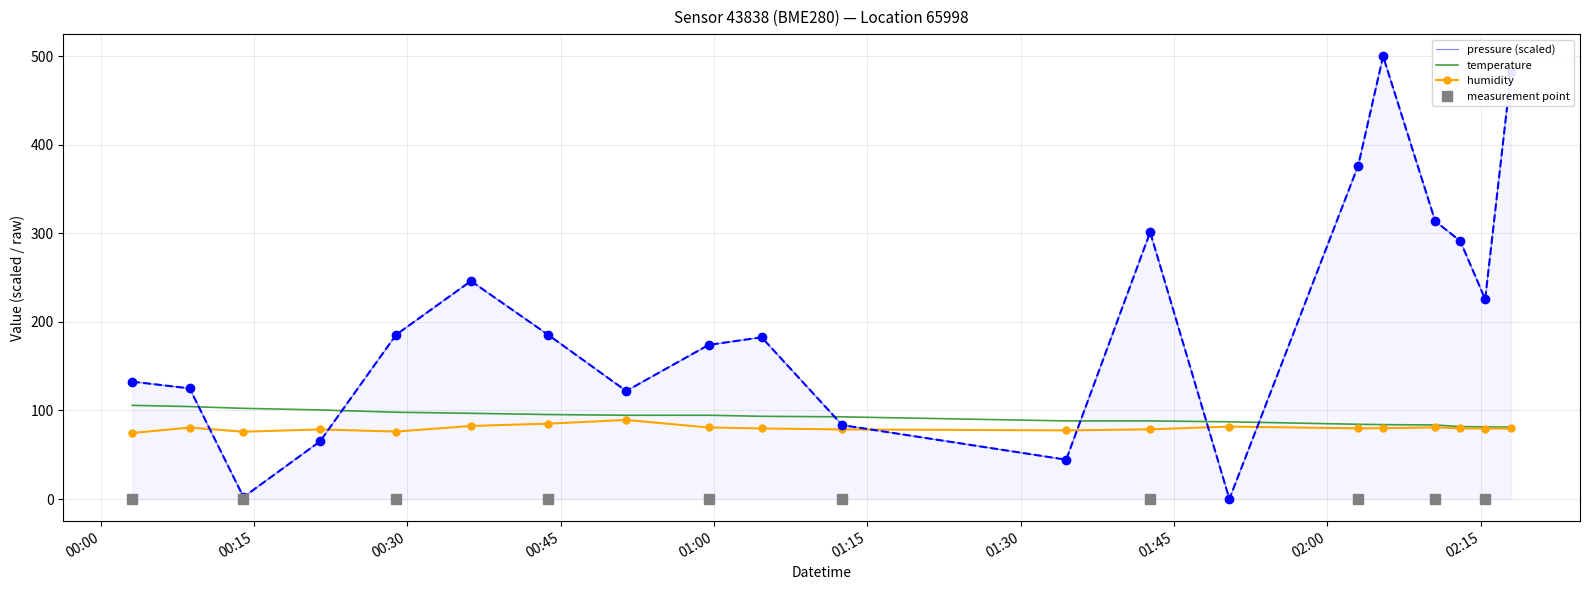

Which series has the largest range (max minus min)?

pressure (scaled)